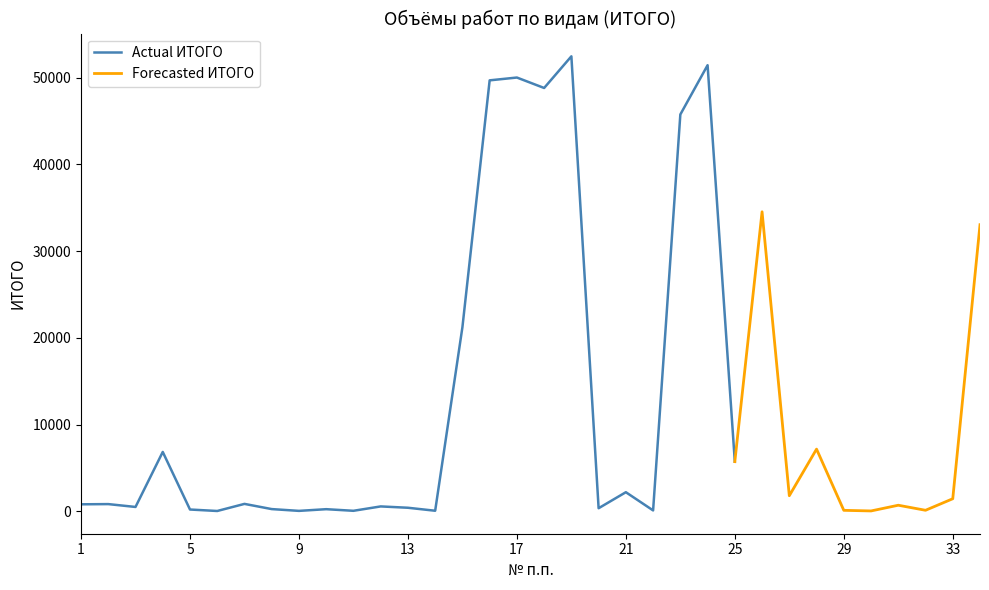

True or false: the data shows 827 at 2.

True